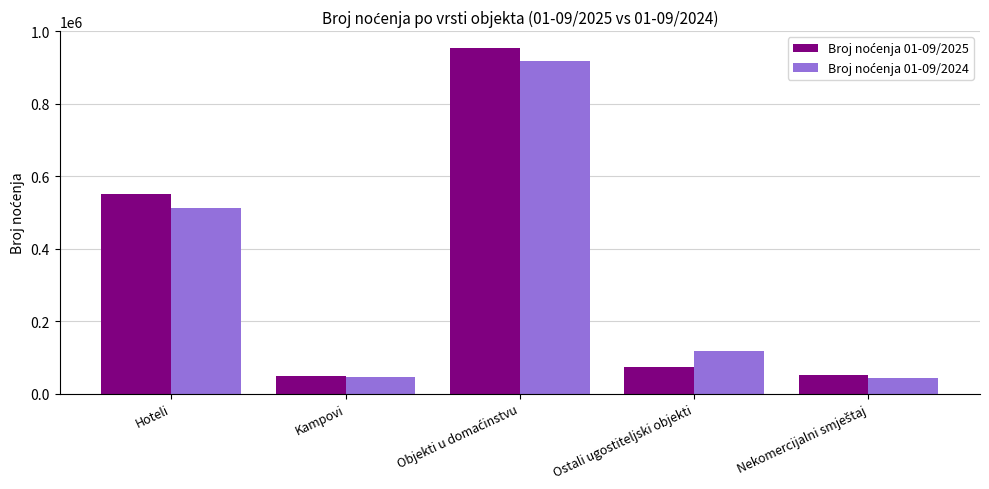

What is the smallest value displayed?

43471